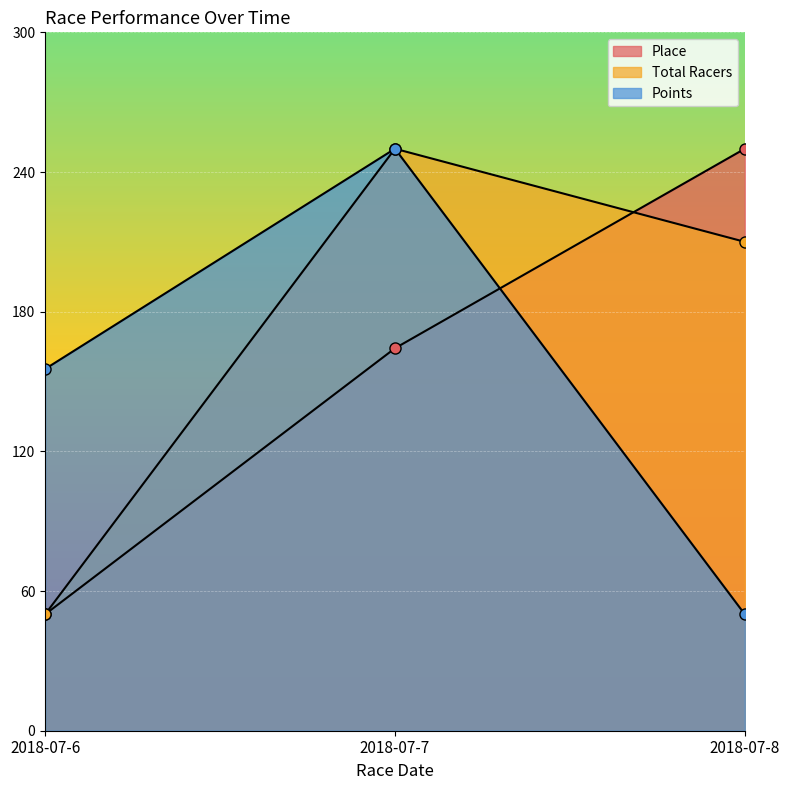

What is the minimum value for Points?

50.0